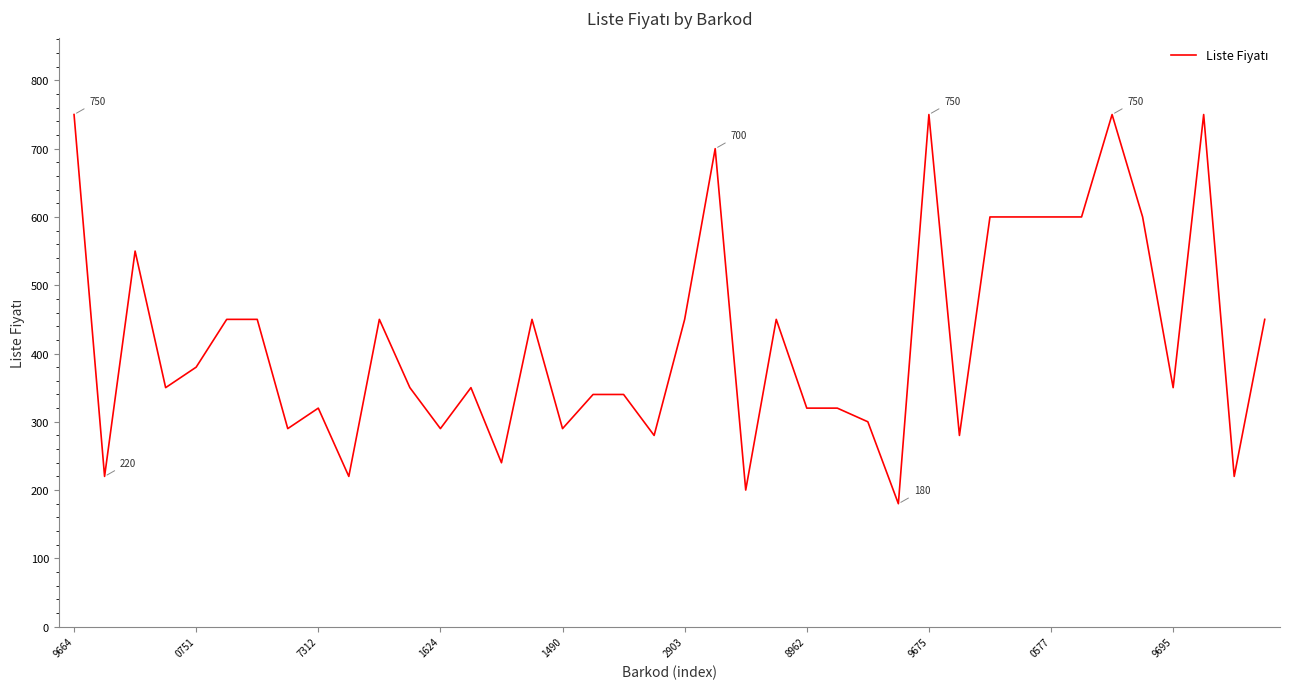

What is the maximum value shown in the chart?

750